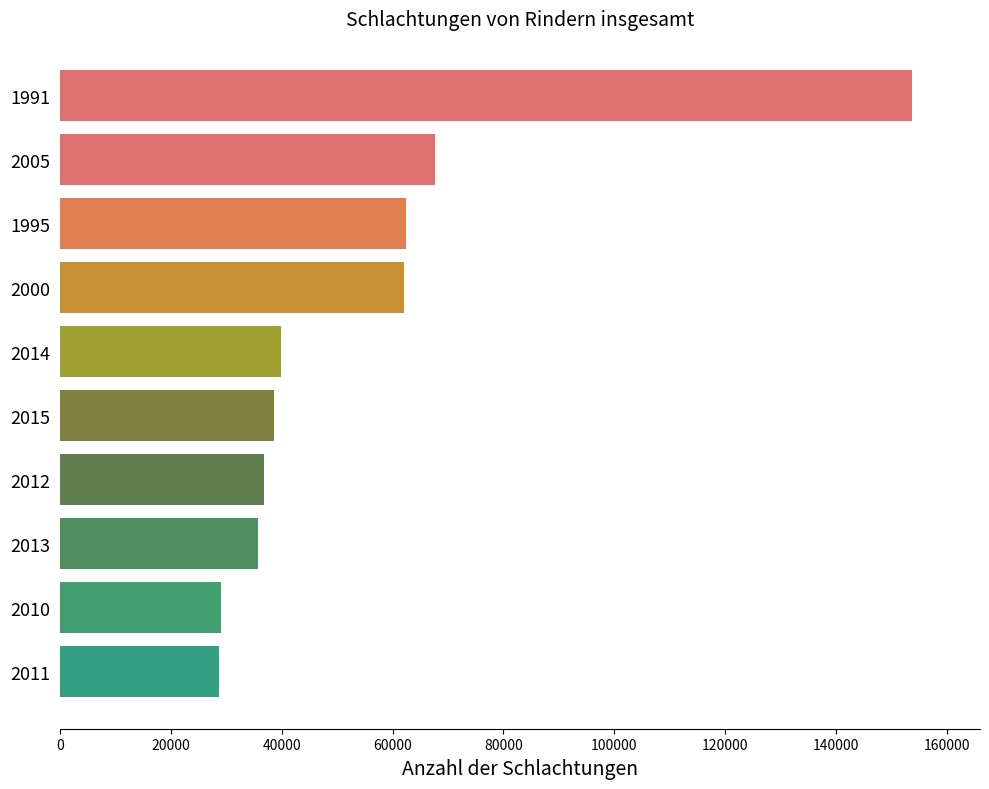

Approximately how many times larger is the value at 2010 compared to 2014?

0.7